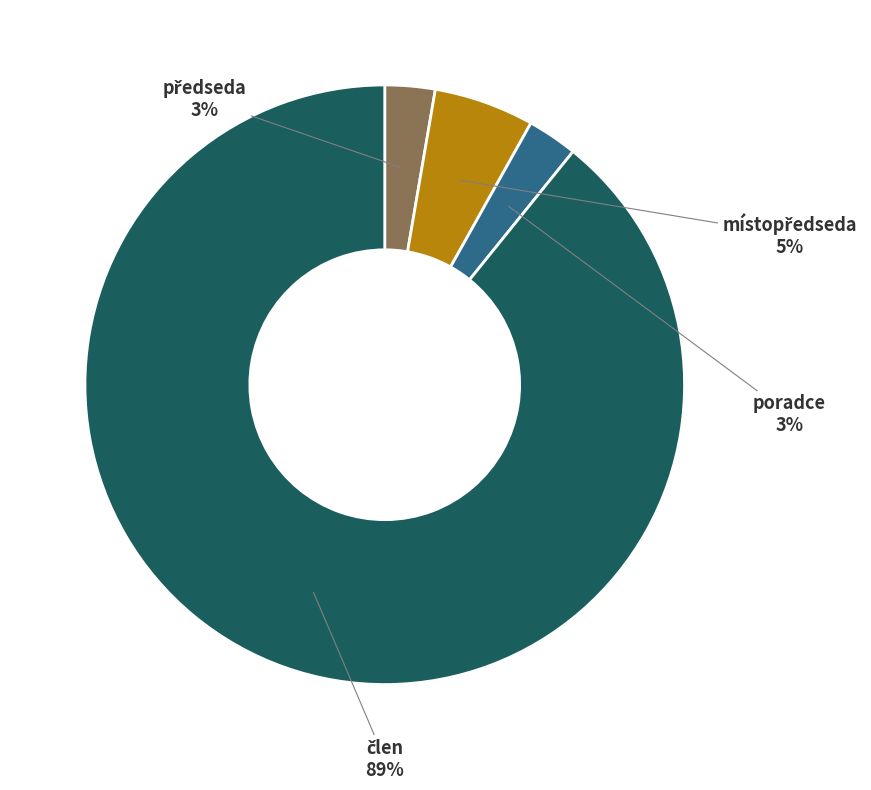

Is there any slice that represents more than half of the pie?

Yes